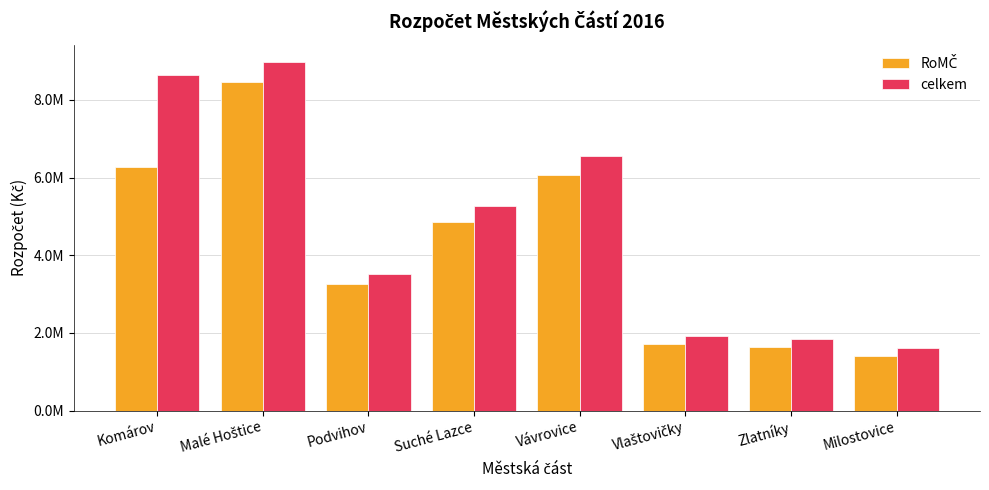

Does the chart contain stacked bars?

No